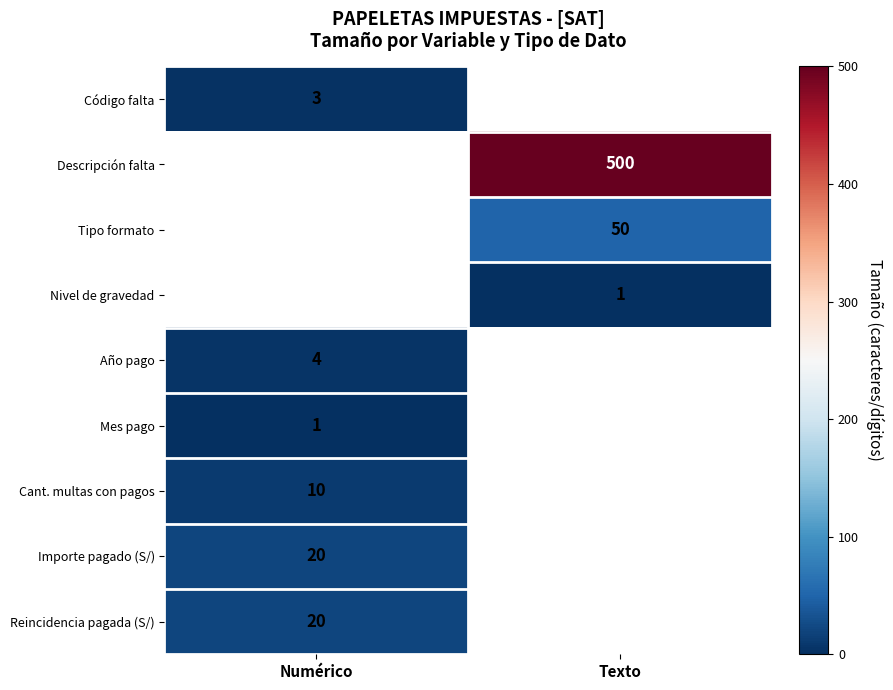

True or false: Reincidencia pagada (S/) has a value of 8 at Numérico.

False